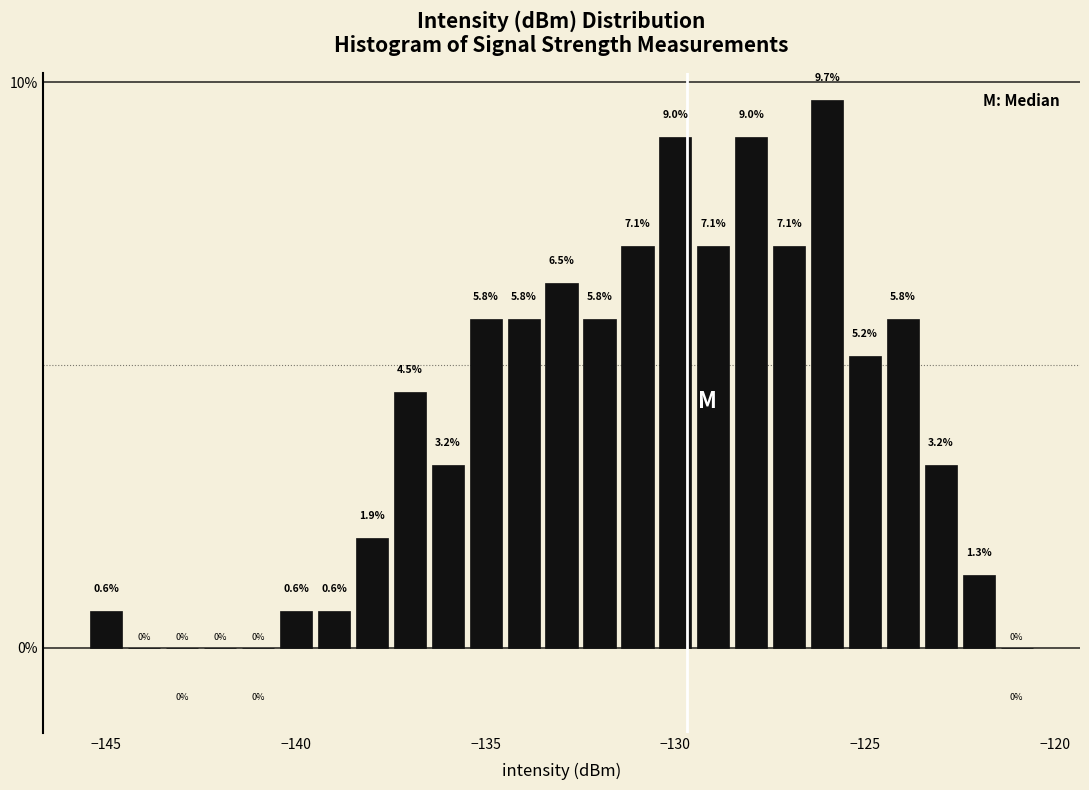

Around what value on the x-axis is the tallest bar? Give the approximate position of its centre, as read against the axis.

-126.0